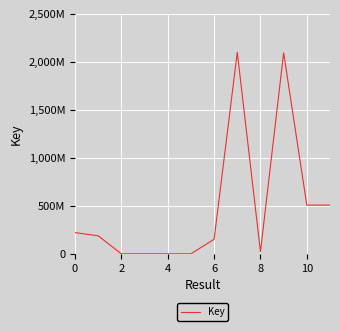

Which label corresponds to the largest value in the chart?

7